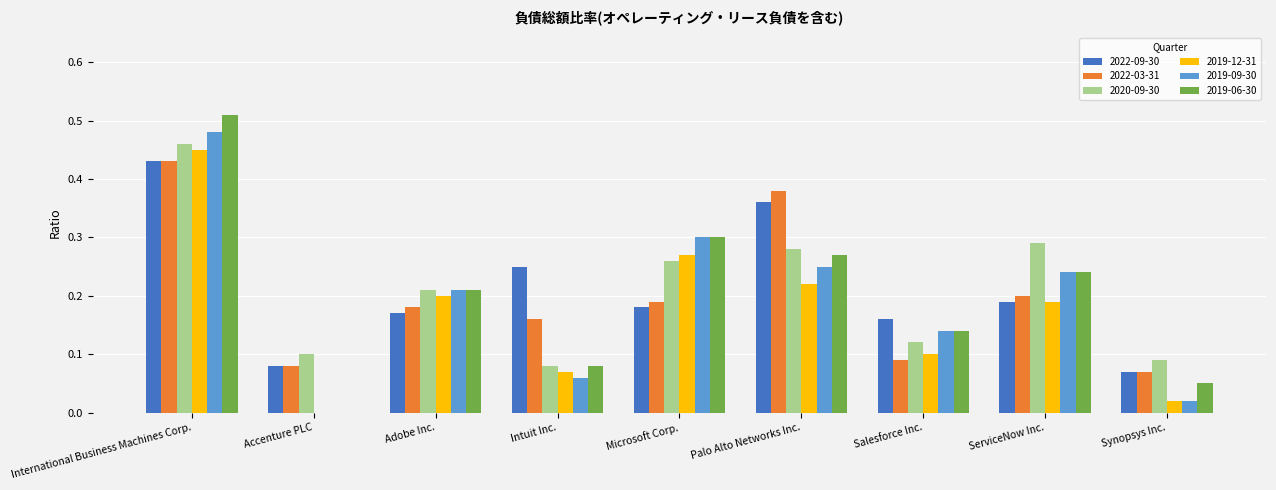

What is the sum of the 2022-09-30 values at Microsoft Corp. and International Business Machines Corp.?

0.6